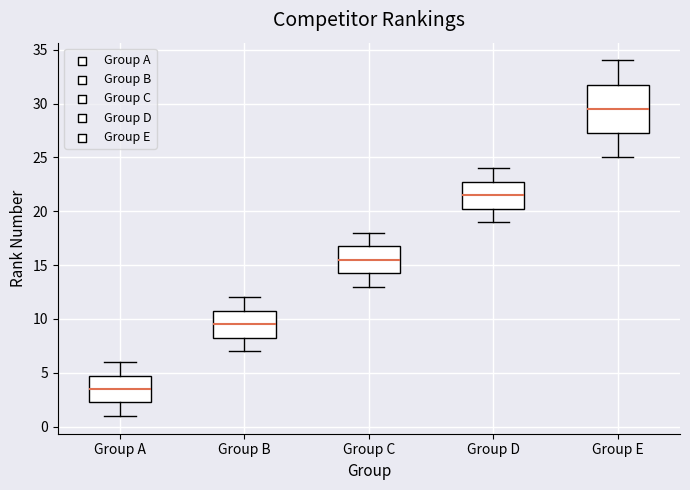

Reading left to right, transcribe this box plot: for each box, give where its median line is, the range the box spans, and where its two whiskers end, as read against the y-axis. The values are not printed on the chart, so give them approximately, as read against the axis.

Group A: median 3.5, box 2.5 to 5.0, whiskers 1.0 to 6.0
Group B: median 9.5, box 8.5 to 11.0, whiskers 7.0 to 12.0
Group C: median 15.5, box 14.5 to 17.0, whiskers 13.0 to 18.0
Group D: median 21.5, box 20.5 to 23.0, whiskers 19.0 to 24.0
Group E: median 29.5, box 27.5 to 32.0, whiskers 25.0 to 34.0